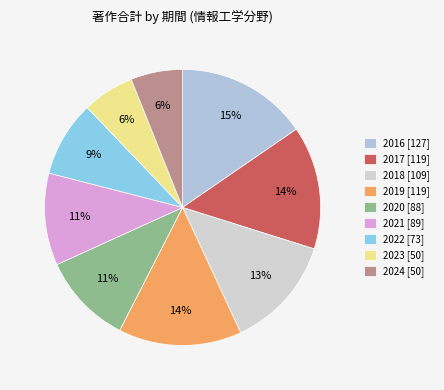

How many segments does this pie chart have?

9